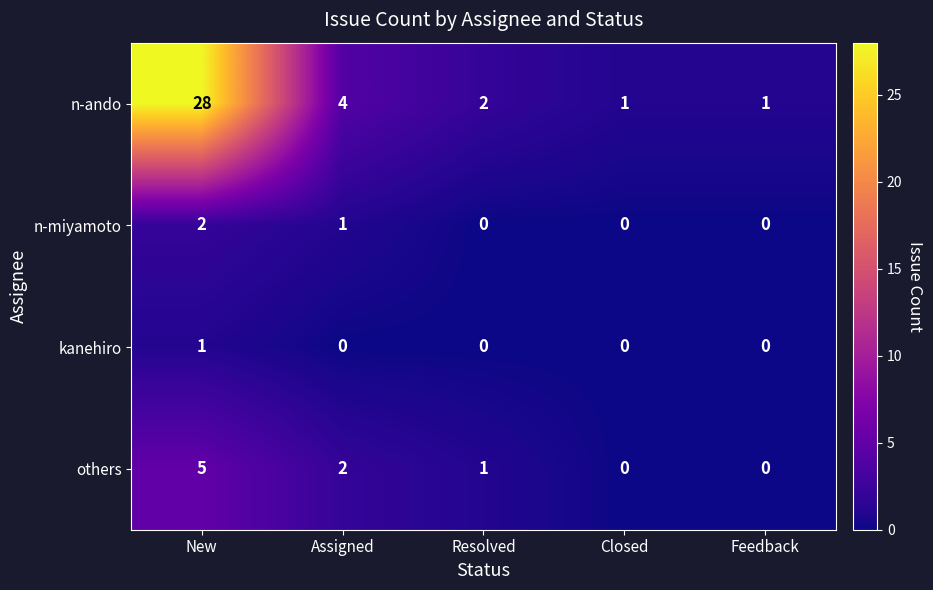

At how many categories does at least one series exceed 23?

1